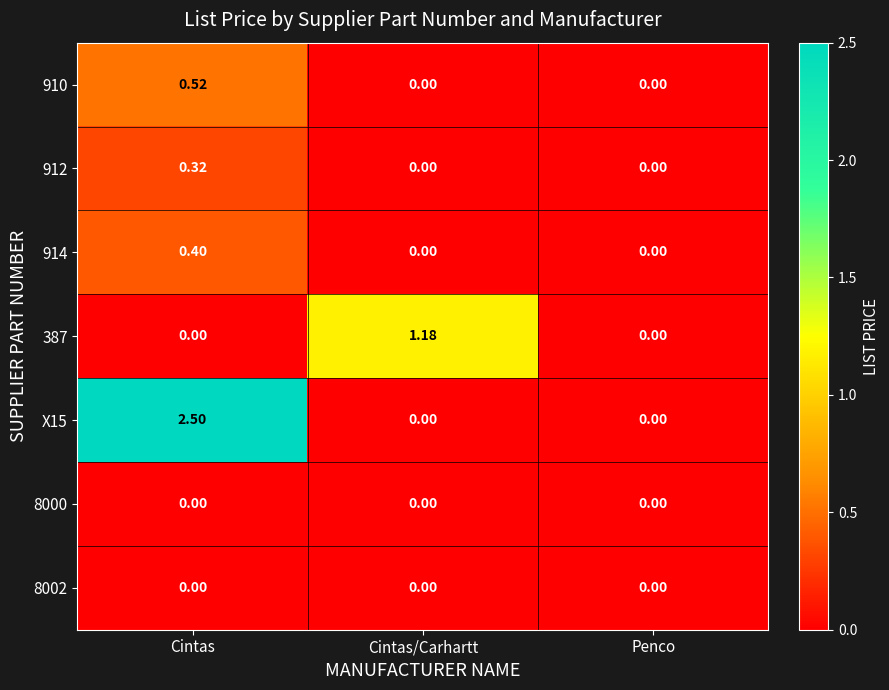

At which category is the sum across all series the highest?

Cintas